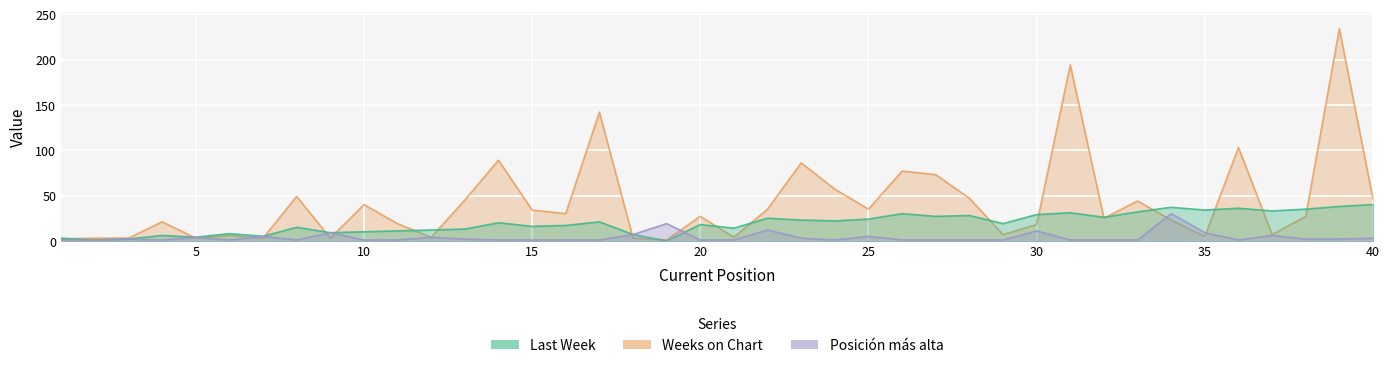

What is the greatest value displayed?

234